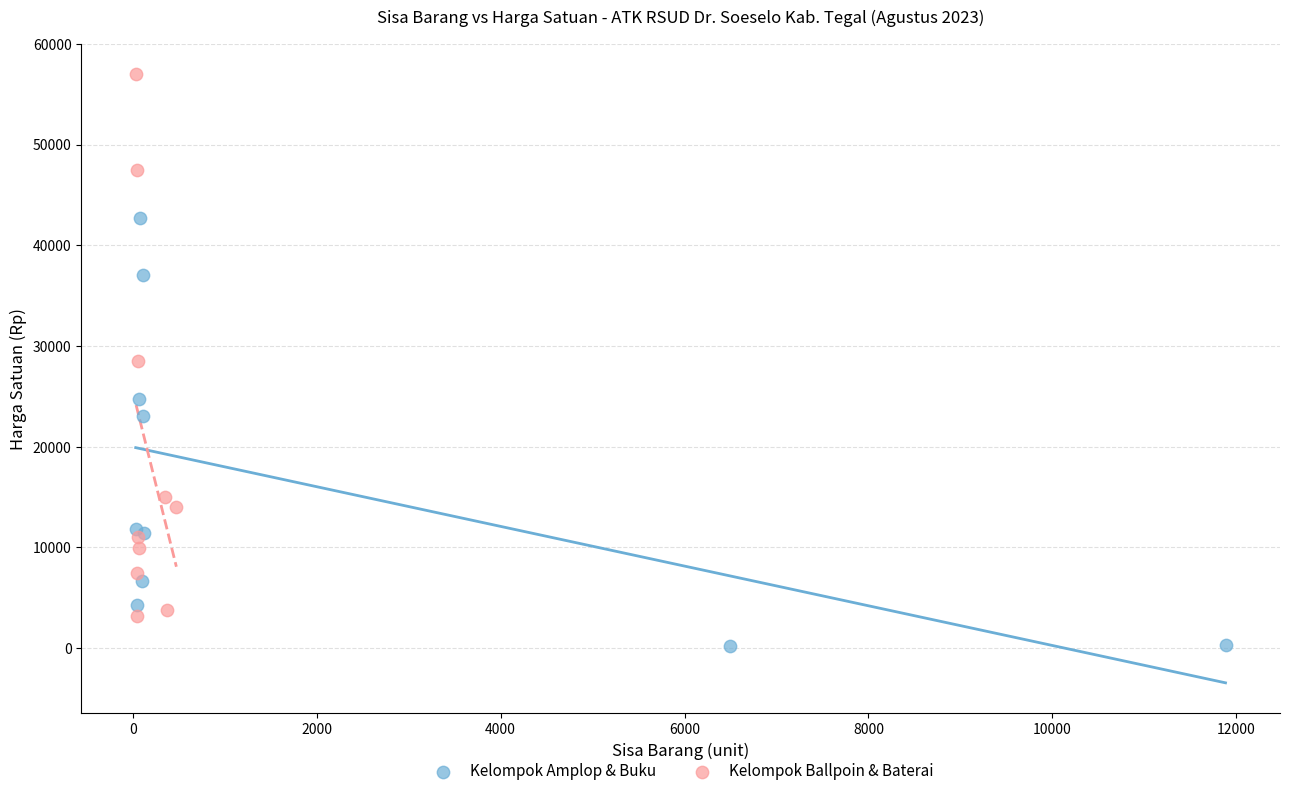

Which series contains the highest Y value?

Kelompok Ballpoin & Baterai